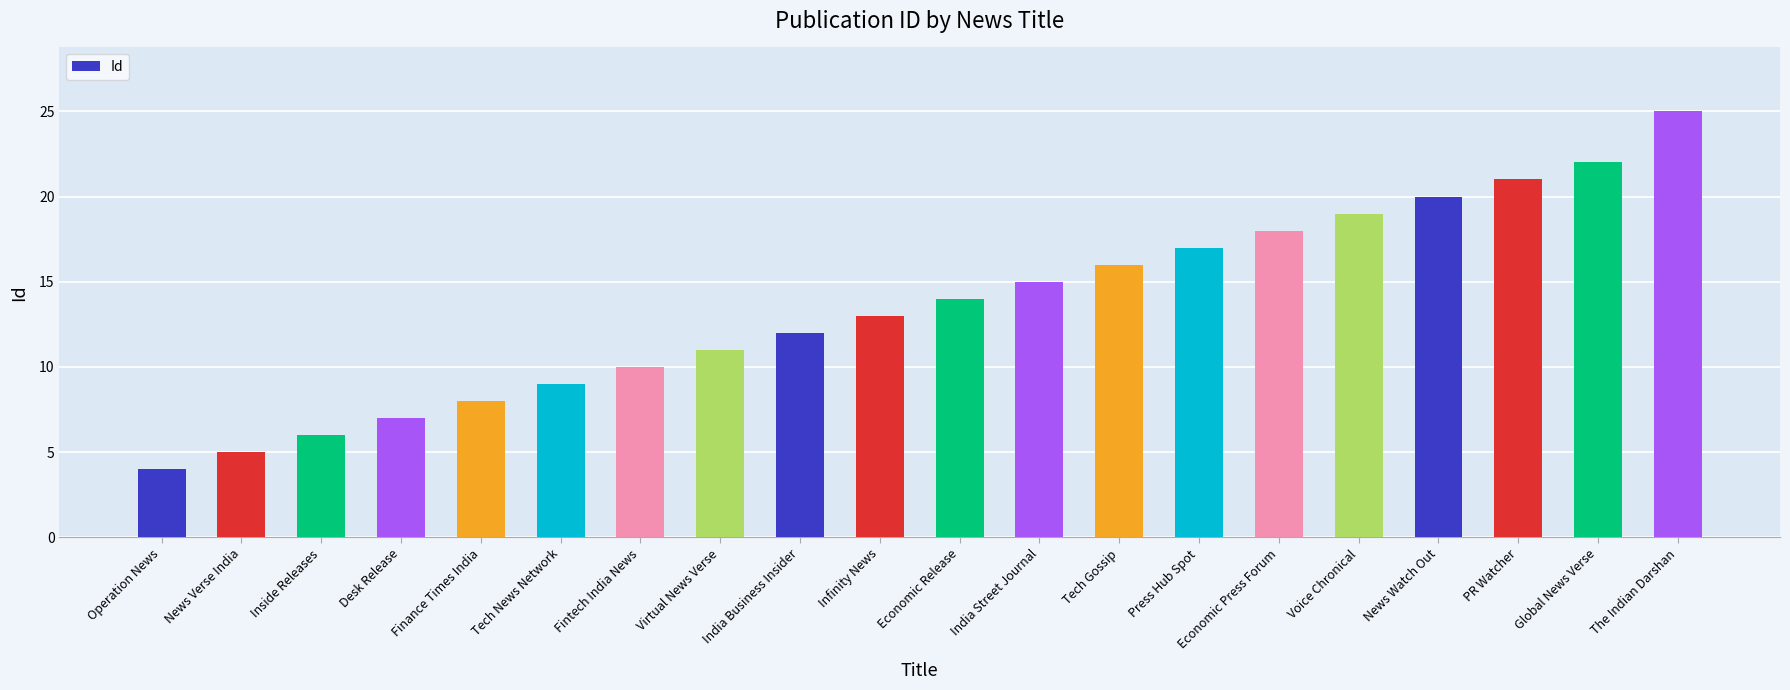

What is the label of the 5th bar from the left?

Finance Times India